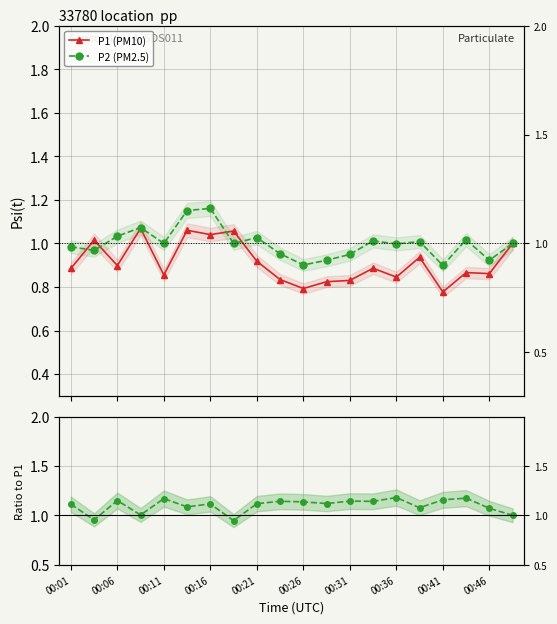

Which series has the largest range (max minus min)?

P1 (PM10)